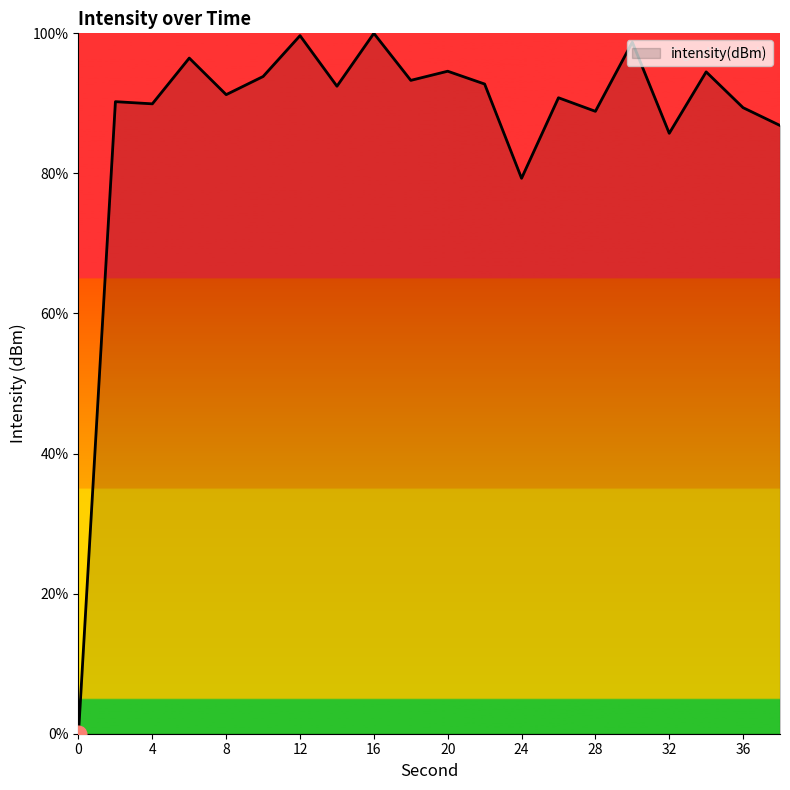

What is the greatest value displayed?

100.0